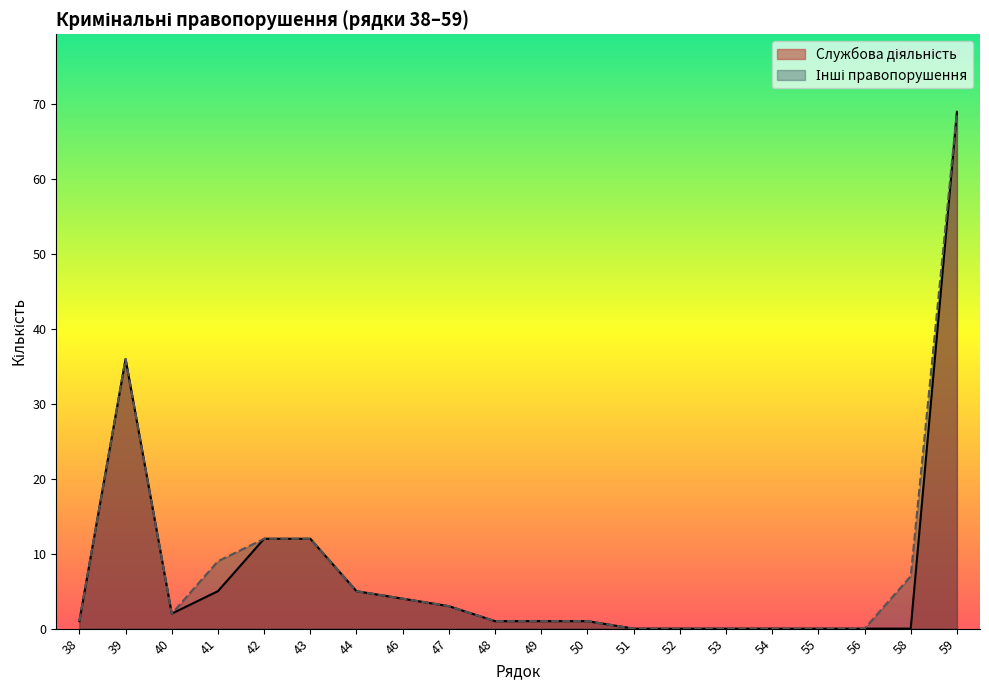

True or false: Інші правопорушення and Службова діяльність cross at least once.

False